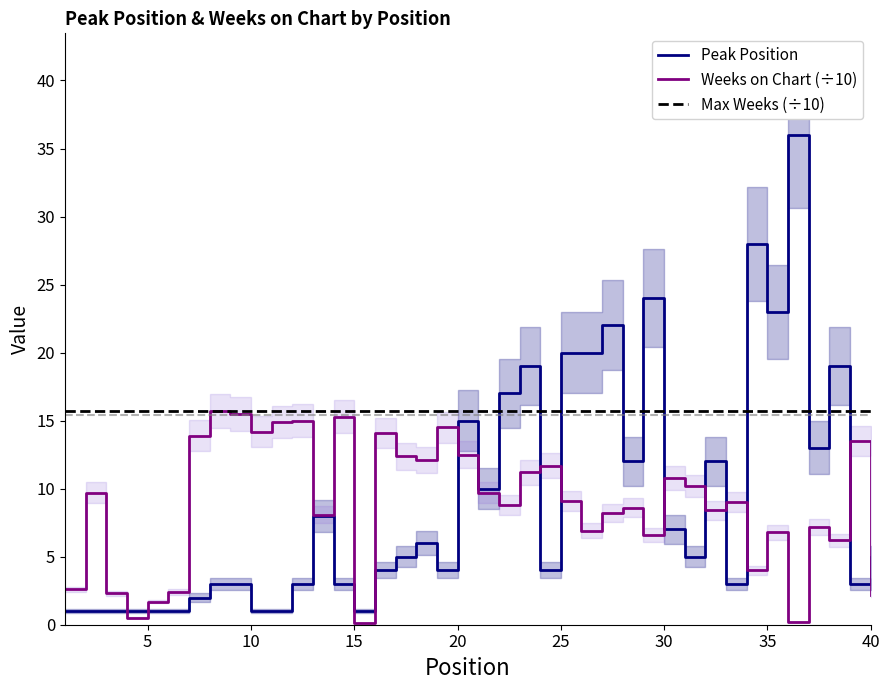

How many interior local valleys does the Peak Position series have?

10